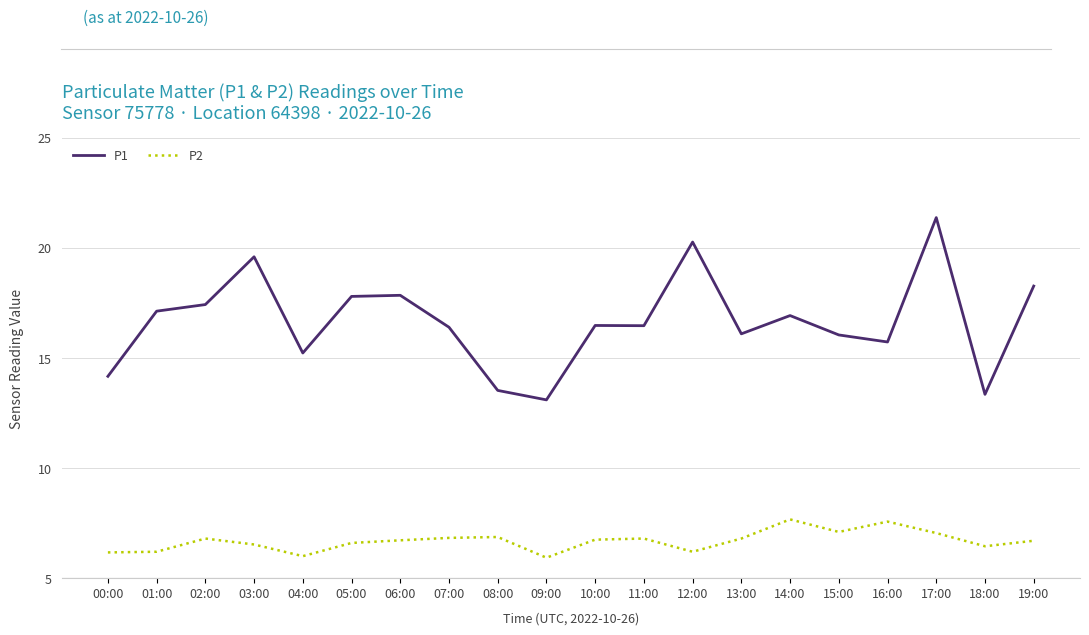

What position from the left is 12:00?

13